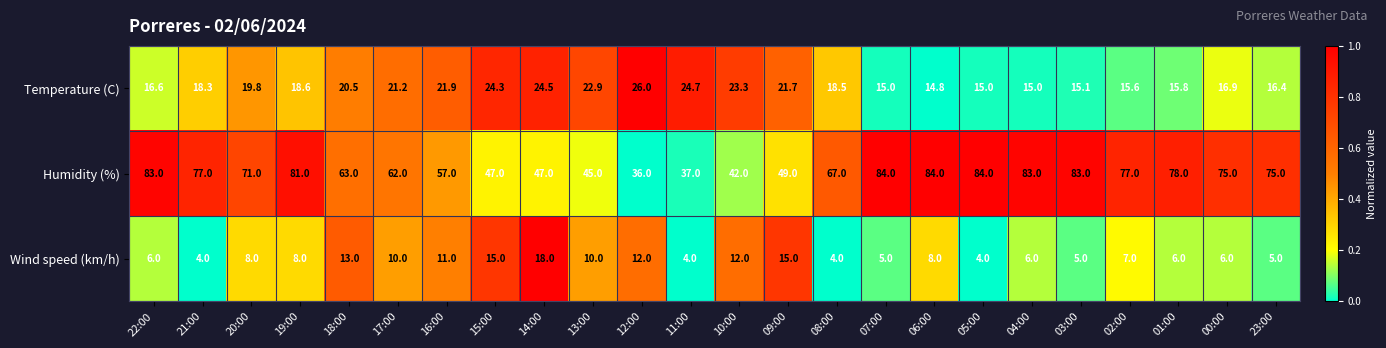

What is the difference between the Humidity (%) values at 10:00 and 13:00?

3.0